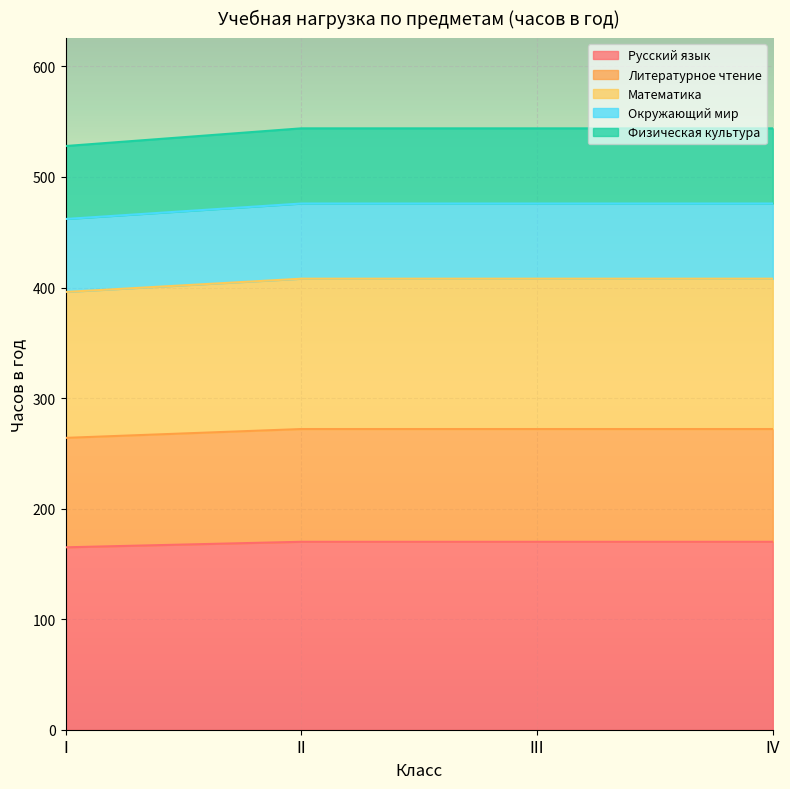

True or false: Окружающий мир and Физическая культура cross at least once.

False